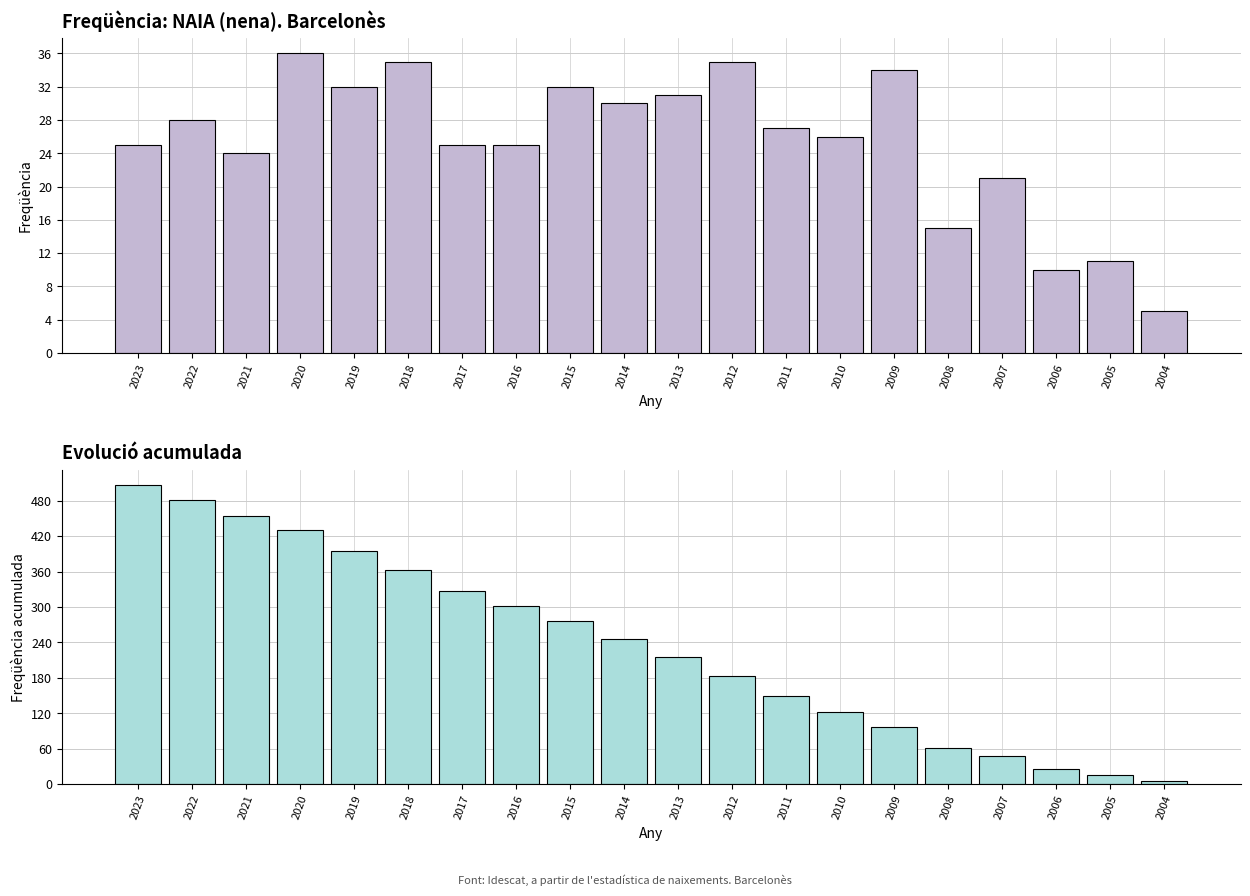

Reading right to left, extract all data points from this chart.

Freqüència: 2004=5	2005=11	2006=10	2007=21	2008=15	2009=34	2010=26	2011=27	2012=35	2013=31	2014=30	2015=32	2016=25	2017=25	2018=35	2019=32	2020=36	2021=24	2022=28	2023=25
Freqüència acumulada: 2004=5	2005=16	2006=26	2007=47	2008=62	2009=96	2010=122	2011=149	2012=184	2013=215	2014=245	2015=277	2016=302	2017=327	2018=362	2019=394	2020=430	2021=454	2022=482	2023=507